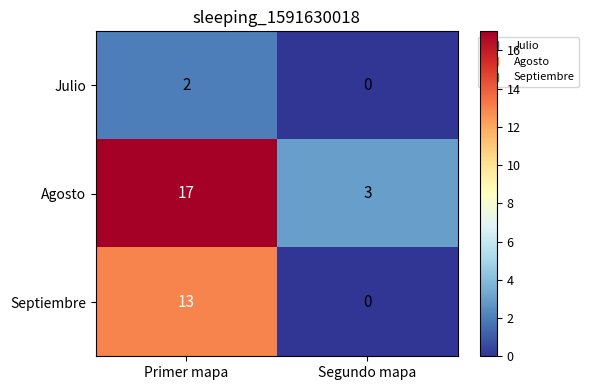

Reading right to left, list all the values displayed in this chart.

Julio: 0	2
Agosto: 3	17
Septiembre: 0	13